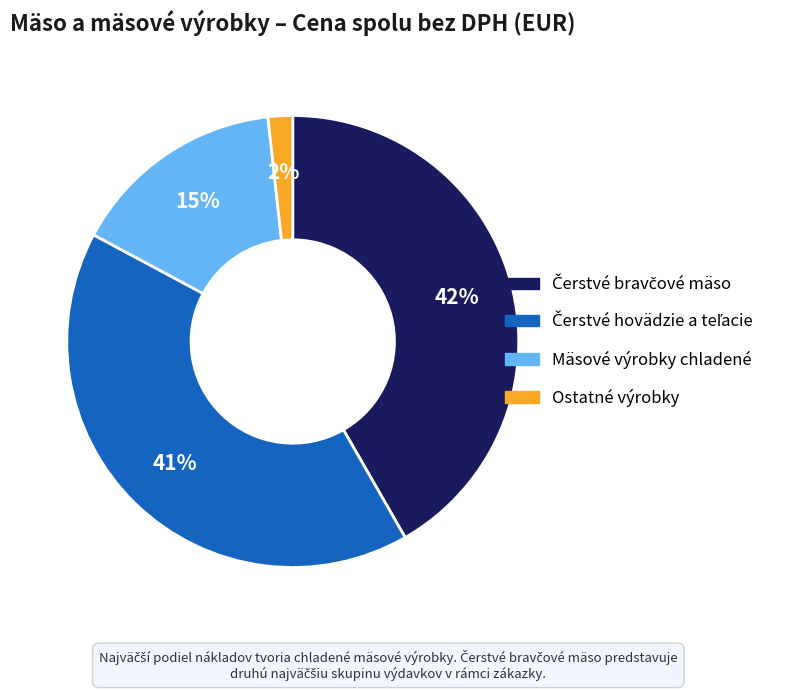

How many segments does this pie chart have?

4